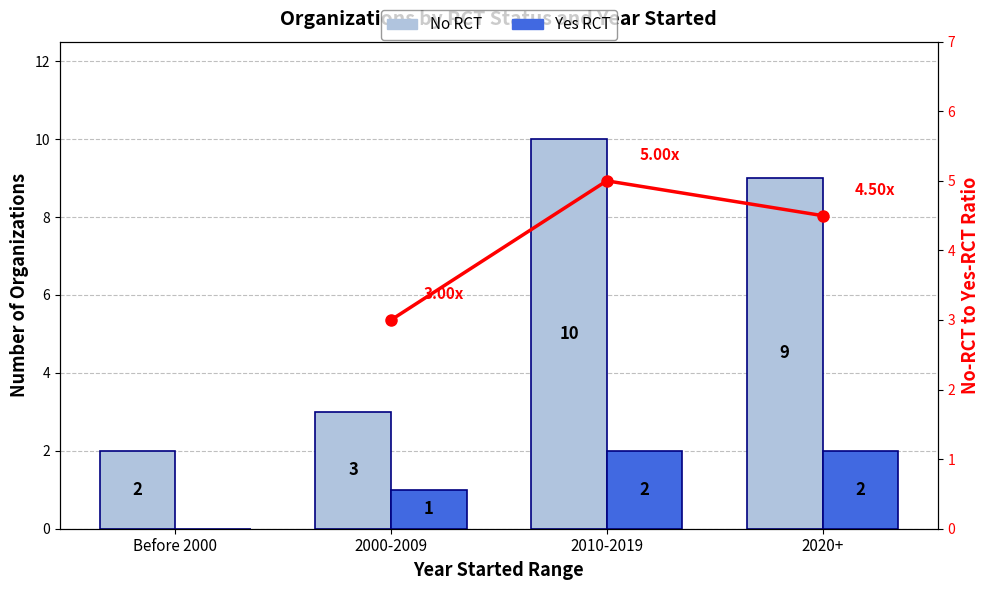

Which series has the largest range (max minus min)?

No RCT